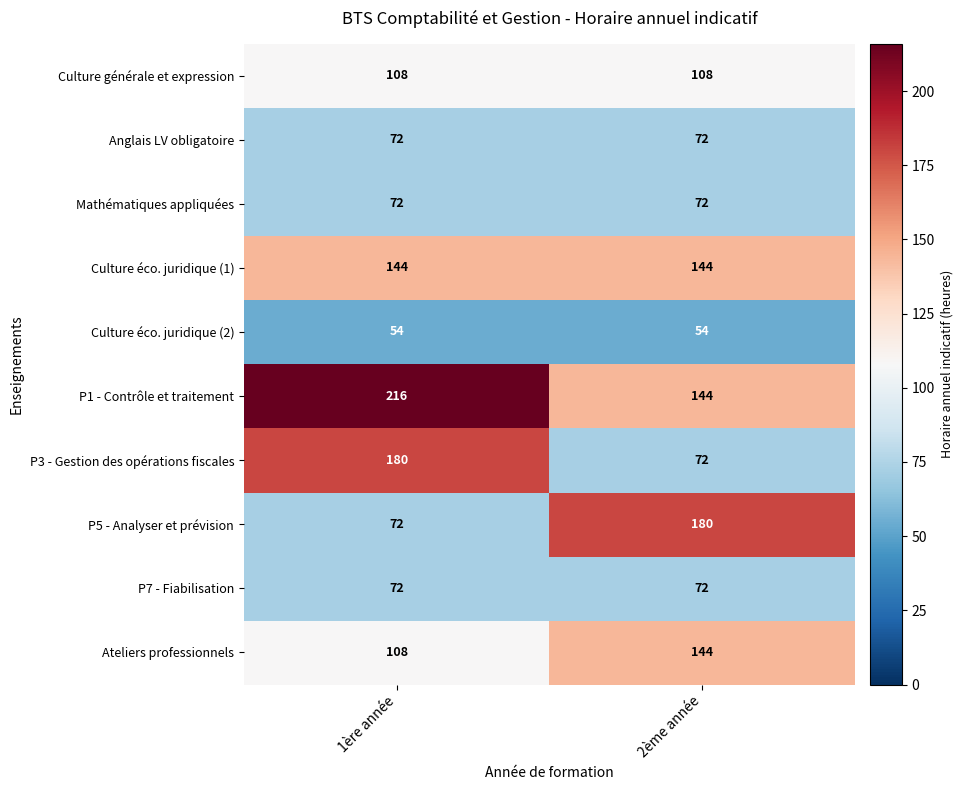

How many series are shown in this chart?

10